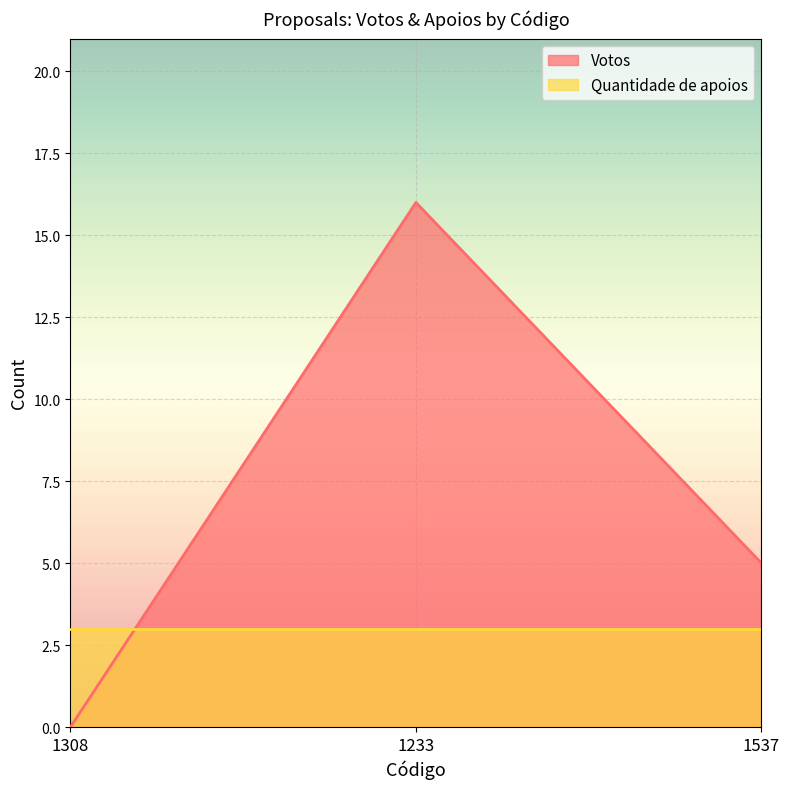

Does the chart display data point markers on the line(s)?

No